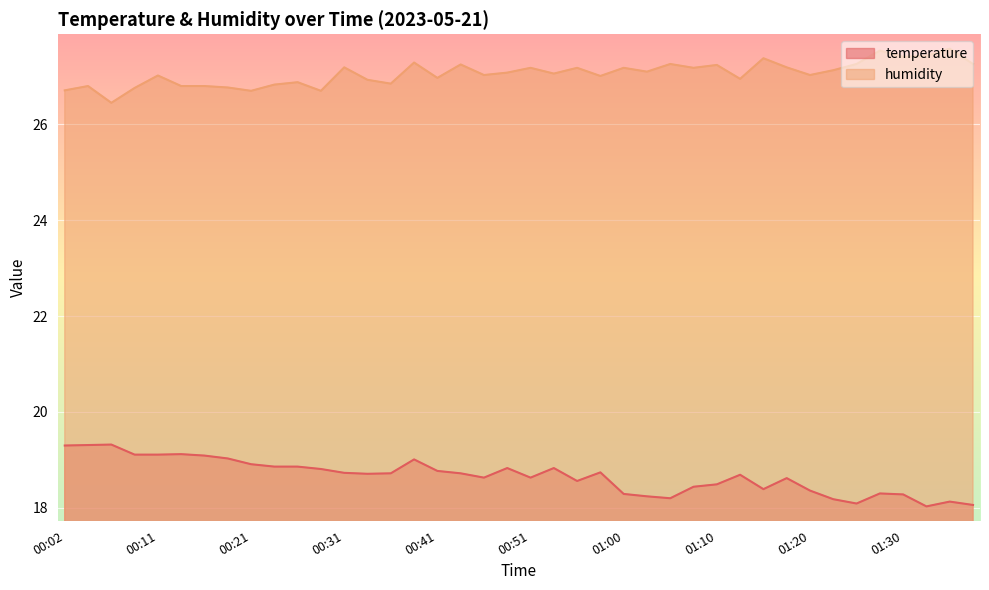

Is it true that temperature equals 33.5 at 00:43?

False